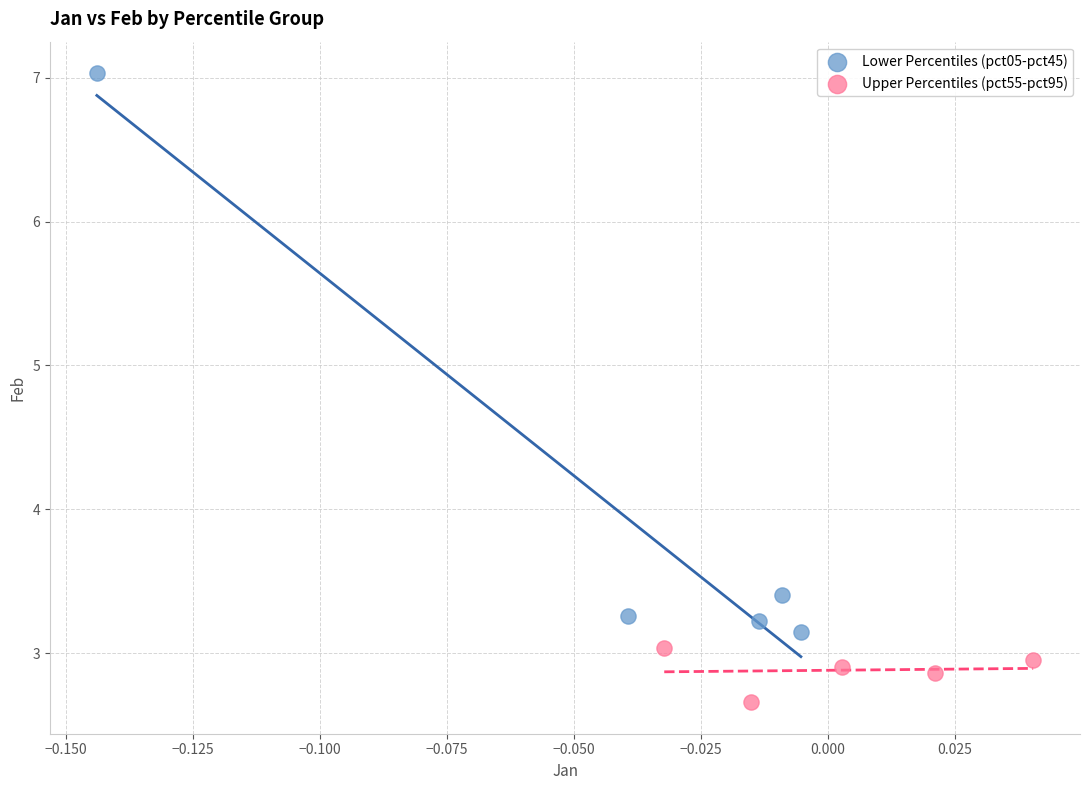

Which series has the widest spread of Y values?

Lower Percentiles (pct05-pct45)